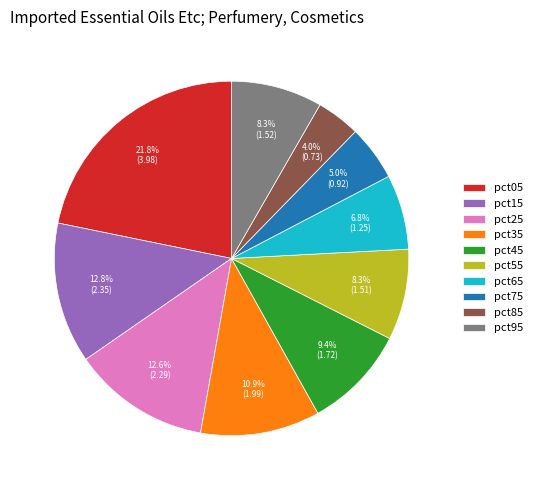

What is the smallest slice in the pie chart?

pct85